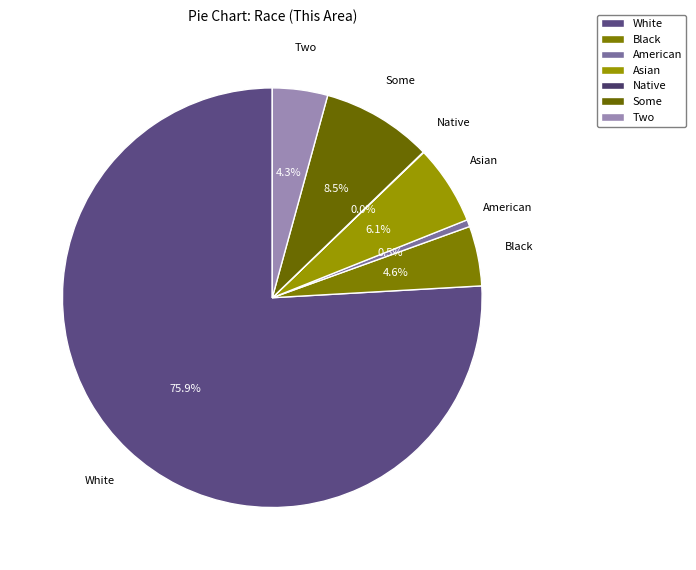

Which category accounts for the majority?

White